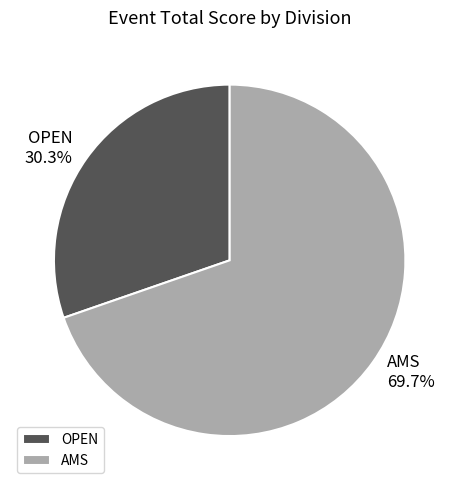

Combined, do OPEN and AMS account for over 50%?

Yes